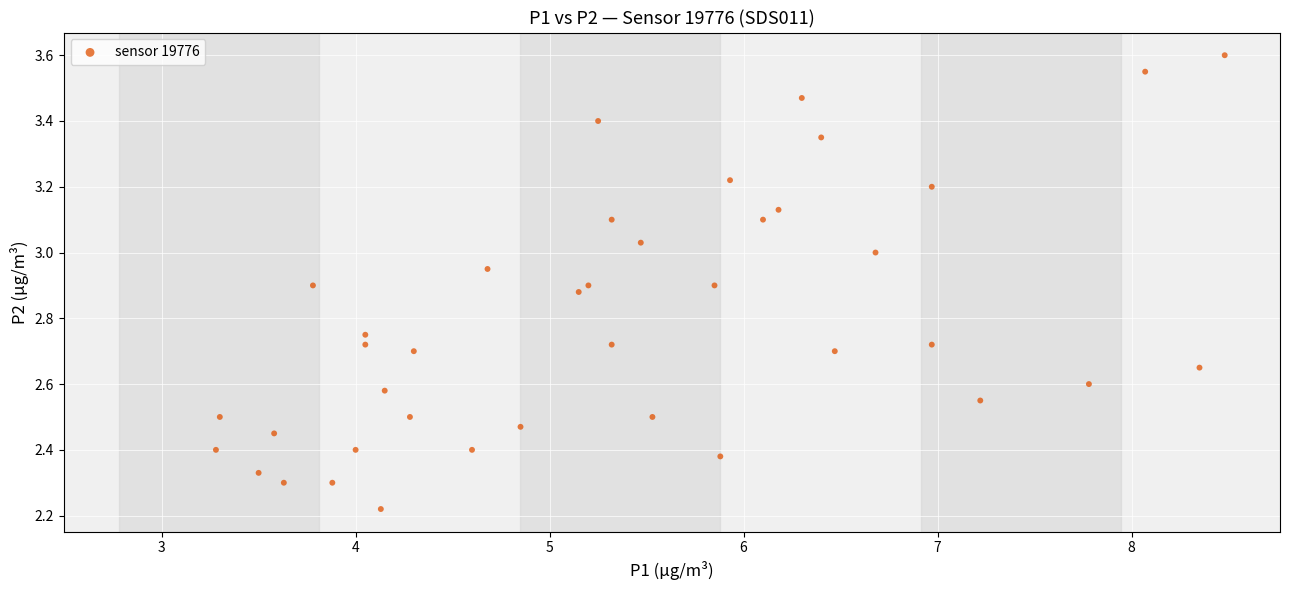

What is the range of X values (max minus min)?

5.2